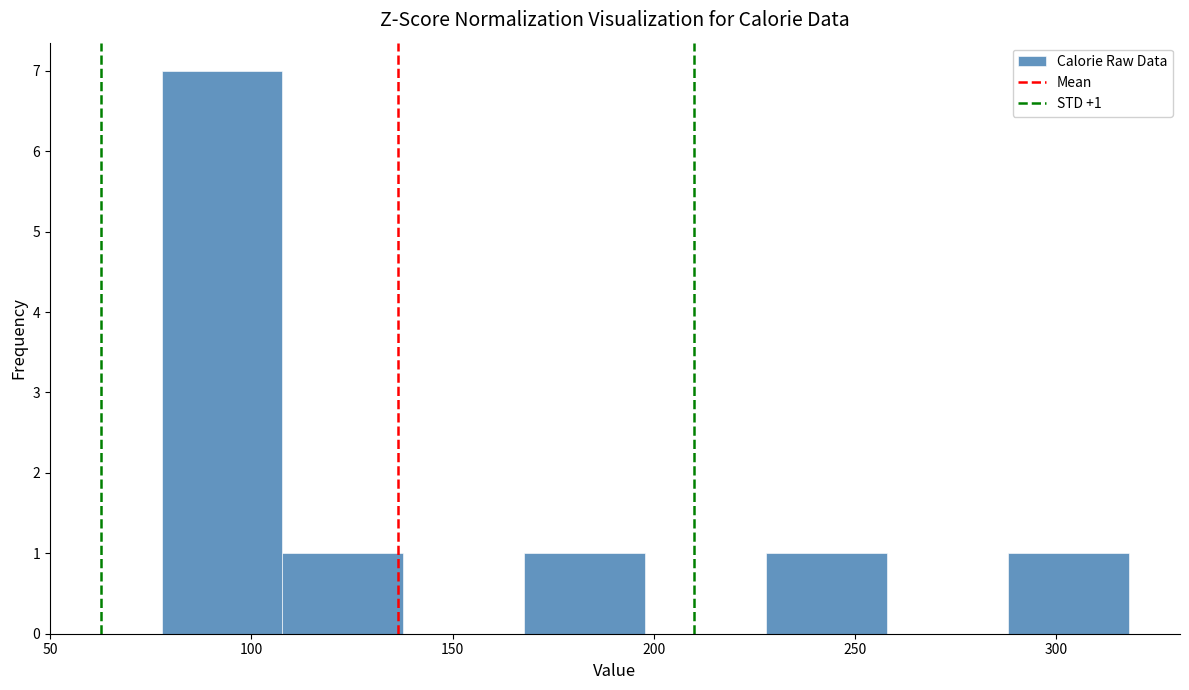

Over which range of the x-axis is the bar tallest?

80 to 110